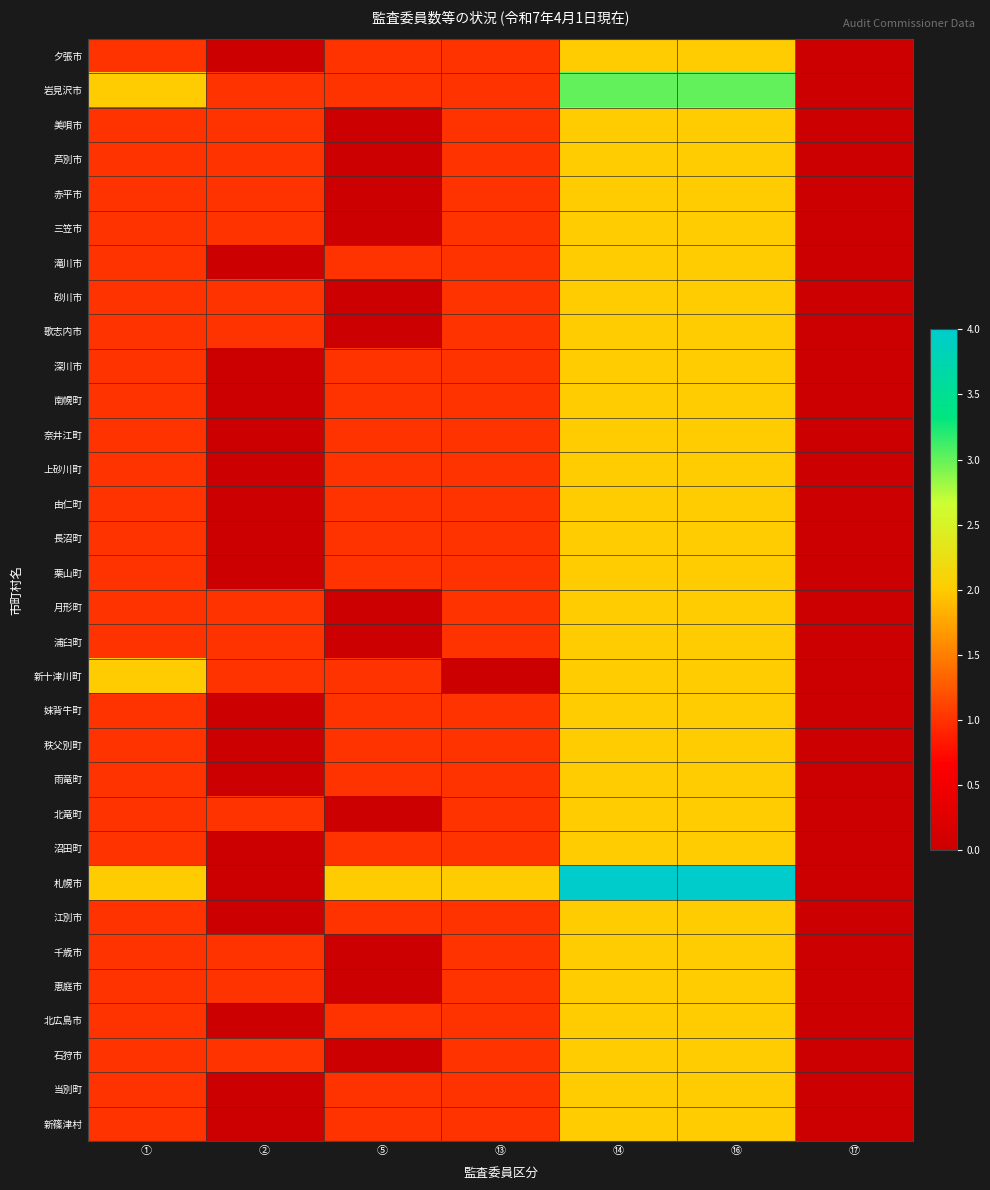

What is the greatest value displayed?

4